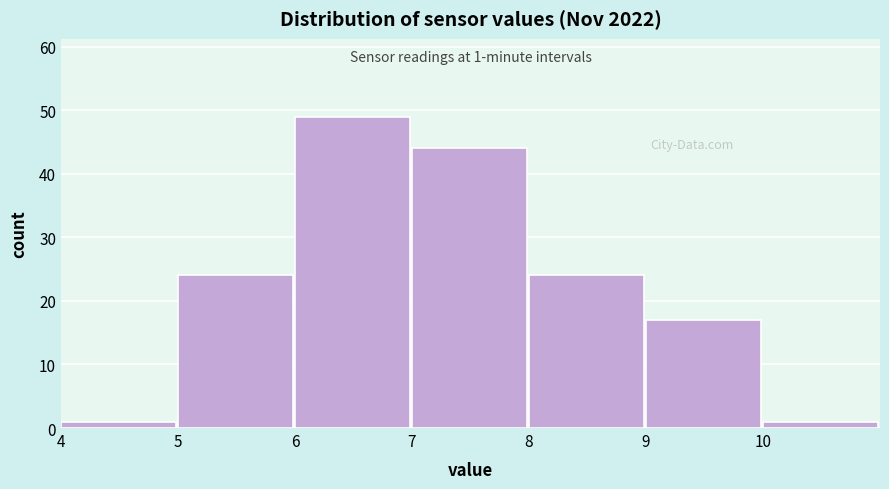

Which range on the x-axis has the tallest bar?

6 to 7